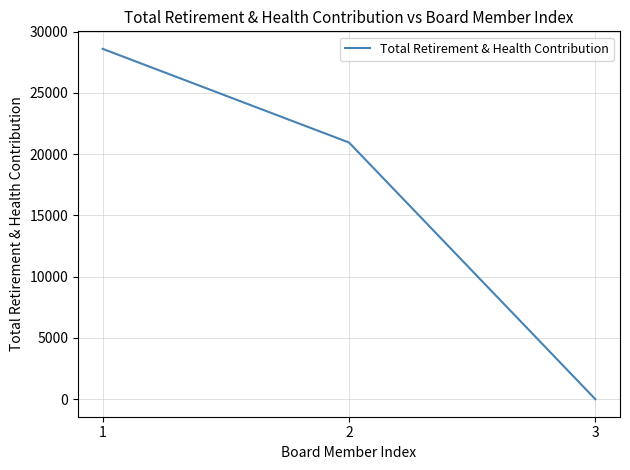

True or false: the data shows 19783 at 3.

False